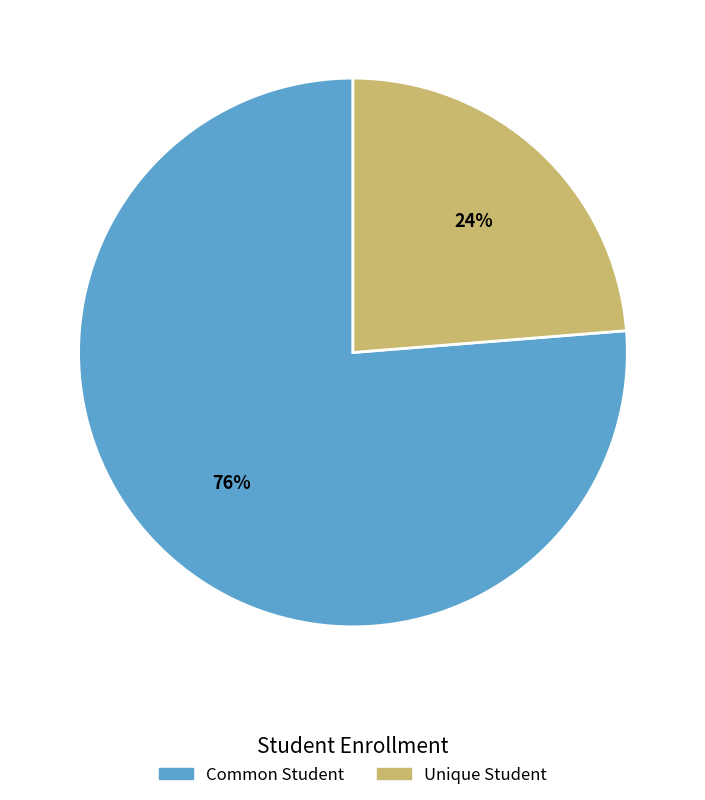

Rank the categories by value from lowest to highest.

Unique Student, Common Student